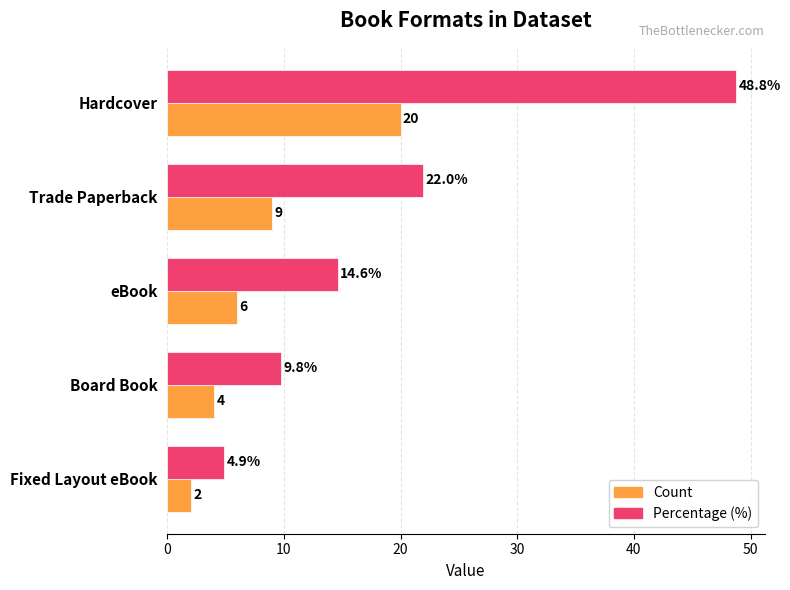

How many distinct data groups are displayed?

2